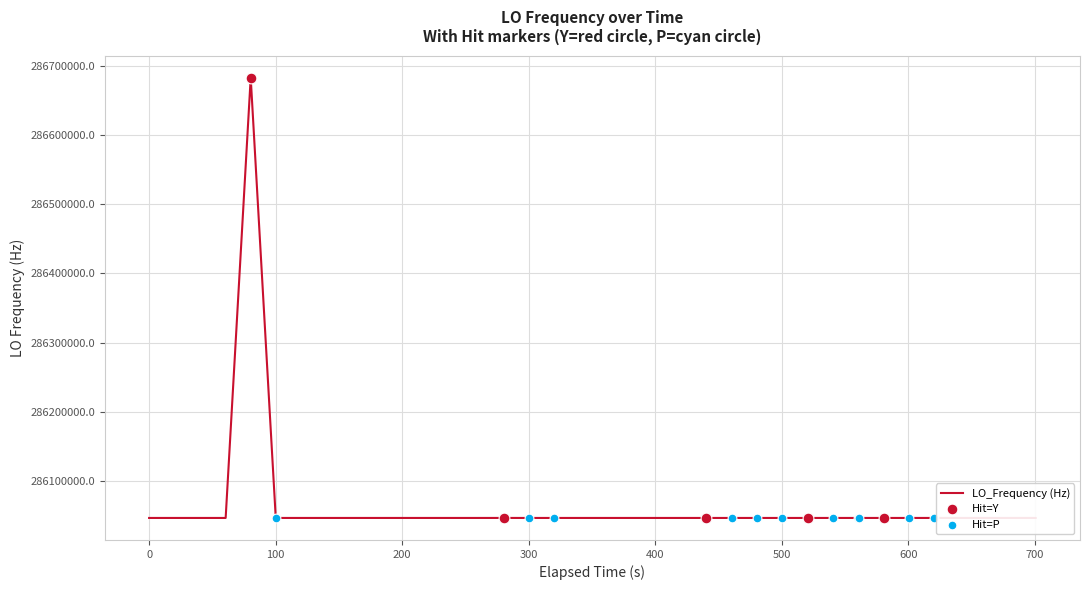

What is the difference between the maximum and minimum values?

635709.7